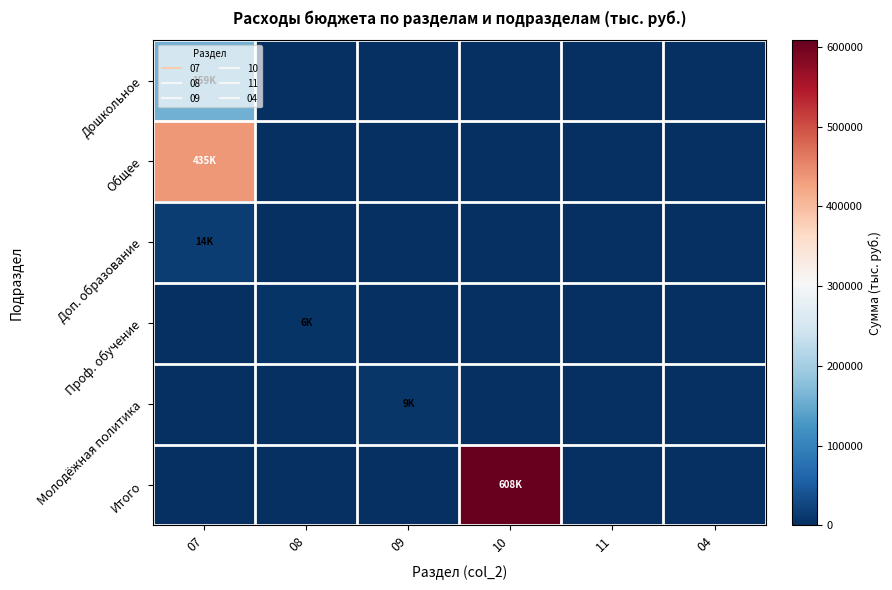

Which has a higher value, 08 or 10?

08